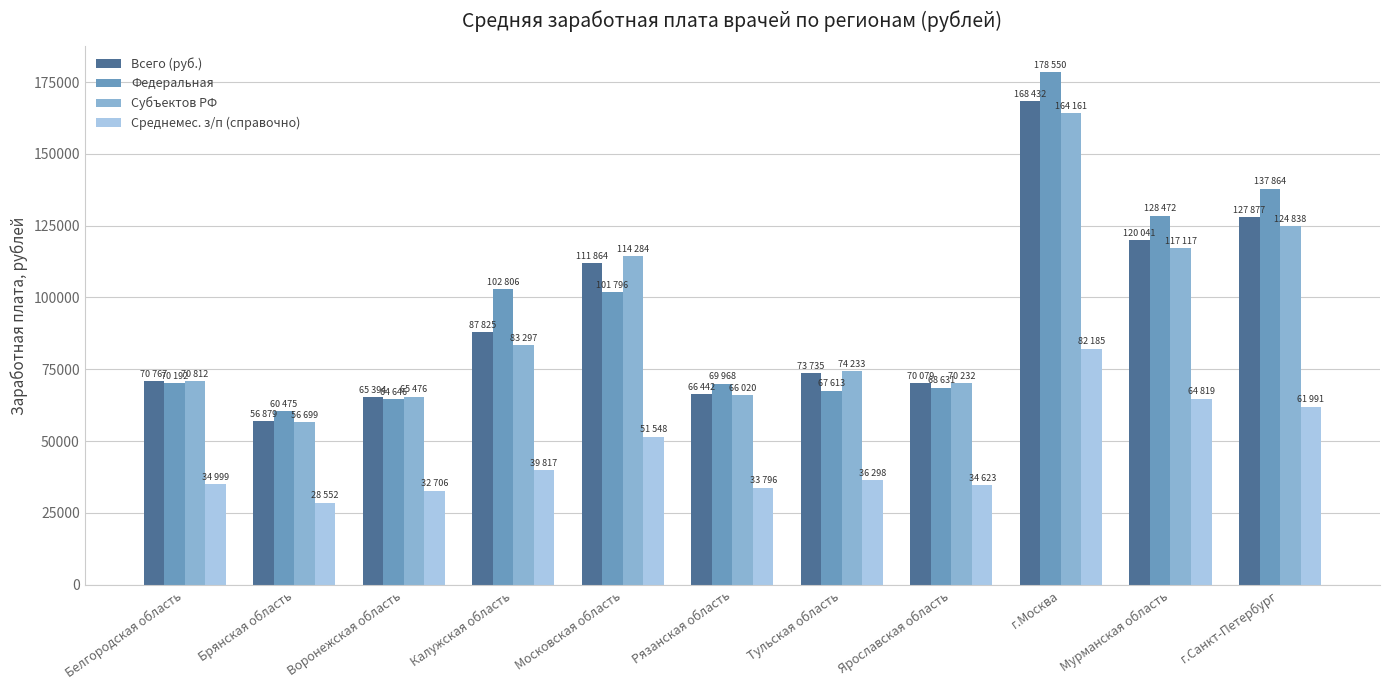

Is it true that Всего (руб.) equals 30461.4 at Тульская область?

False